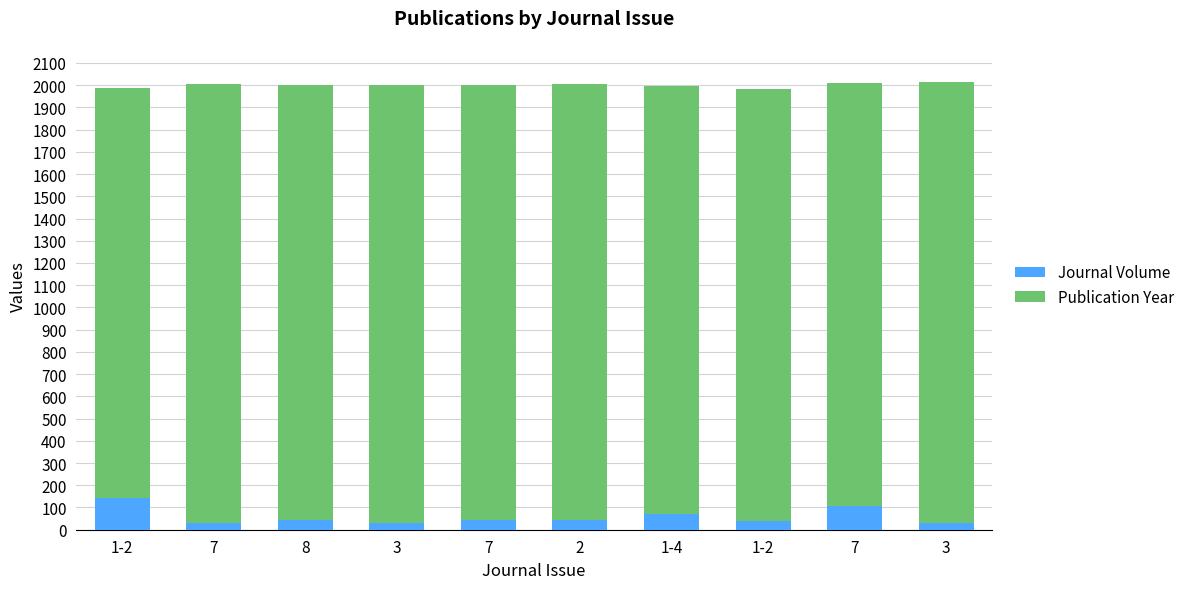

Count the number of data series in this chart.

2